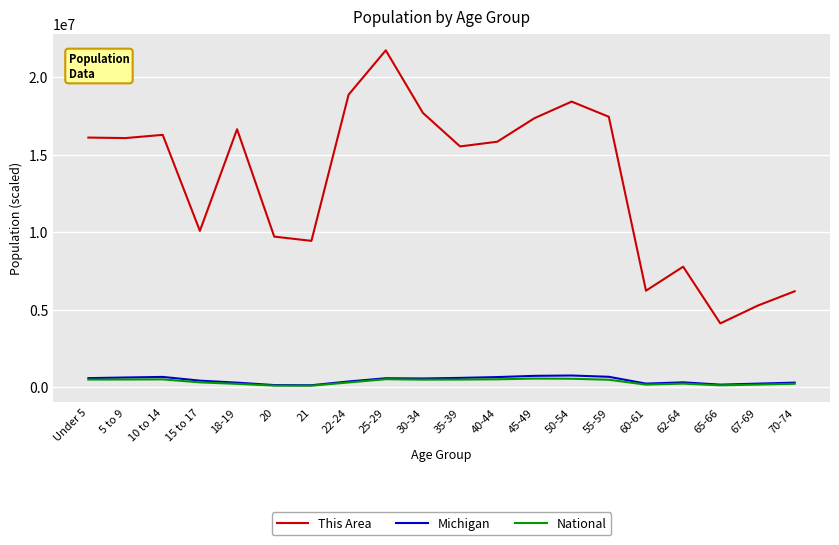

At which category is the sum across all series the highest?

25-29